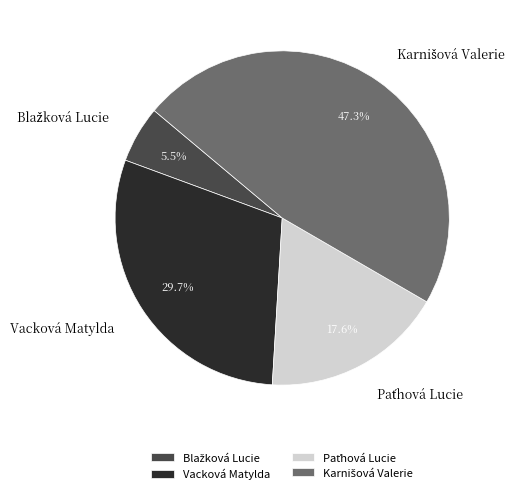

Does Vacková Matylda represent more than half of the total?

No